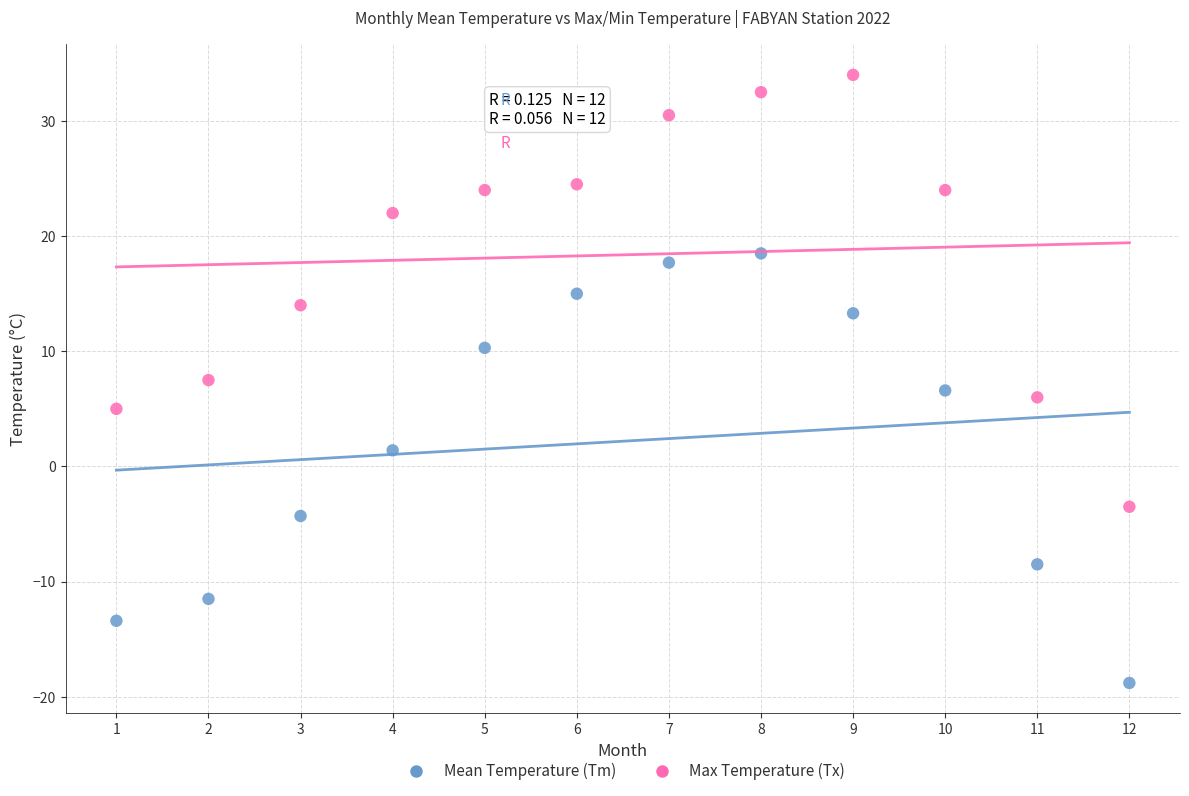

Across all data points, what is the range of X values (max minus min)?

11.0